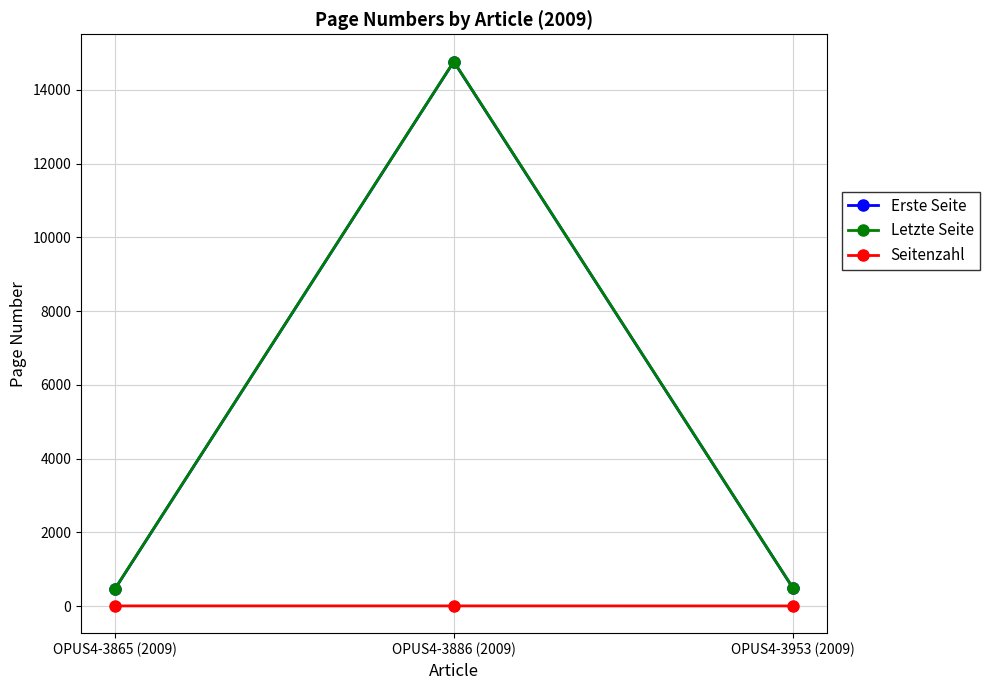

What position from the right is OPUS4-3886 (2009)?

2